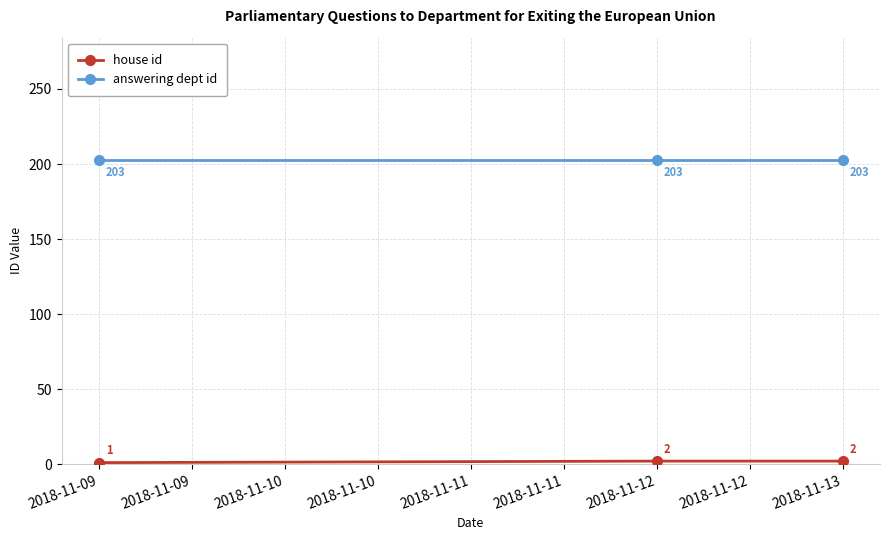

What is the sum of all answering dept id values?

609